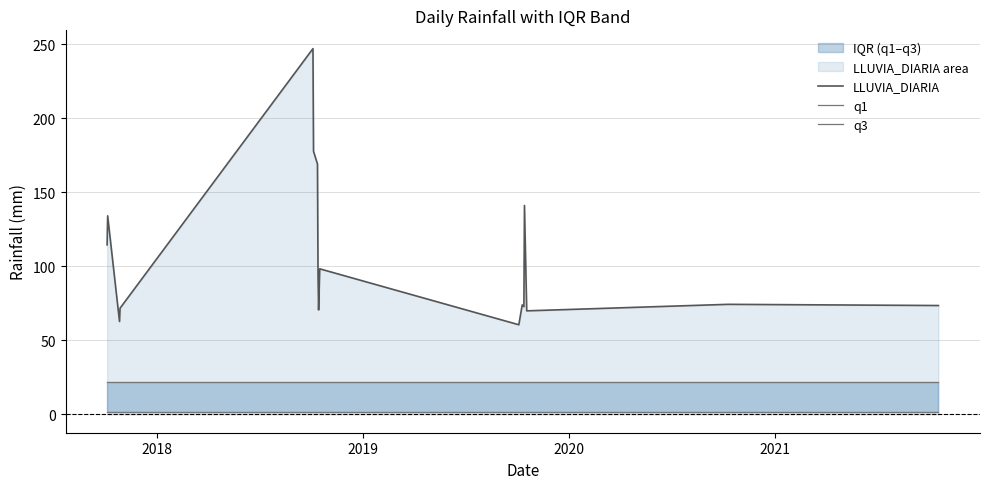

What is the highest value of the LLUVIA_DIARIA series?

247.2